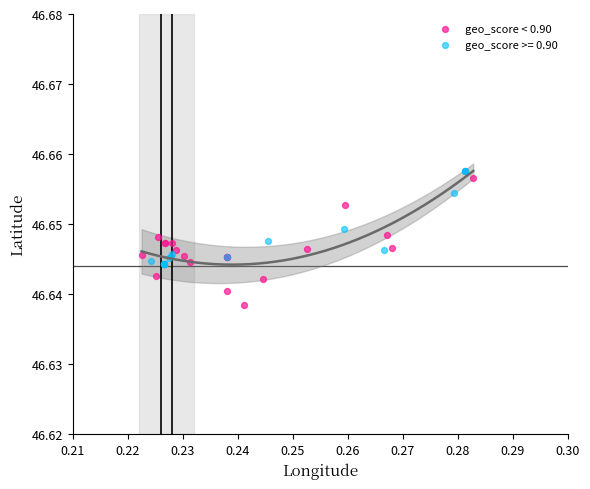

Which series contains the lowest Y value?

geo_score < 0.90